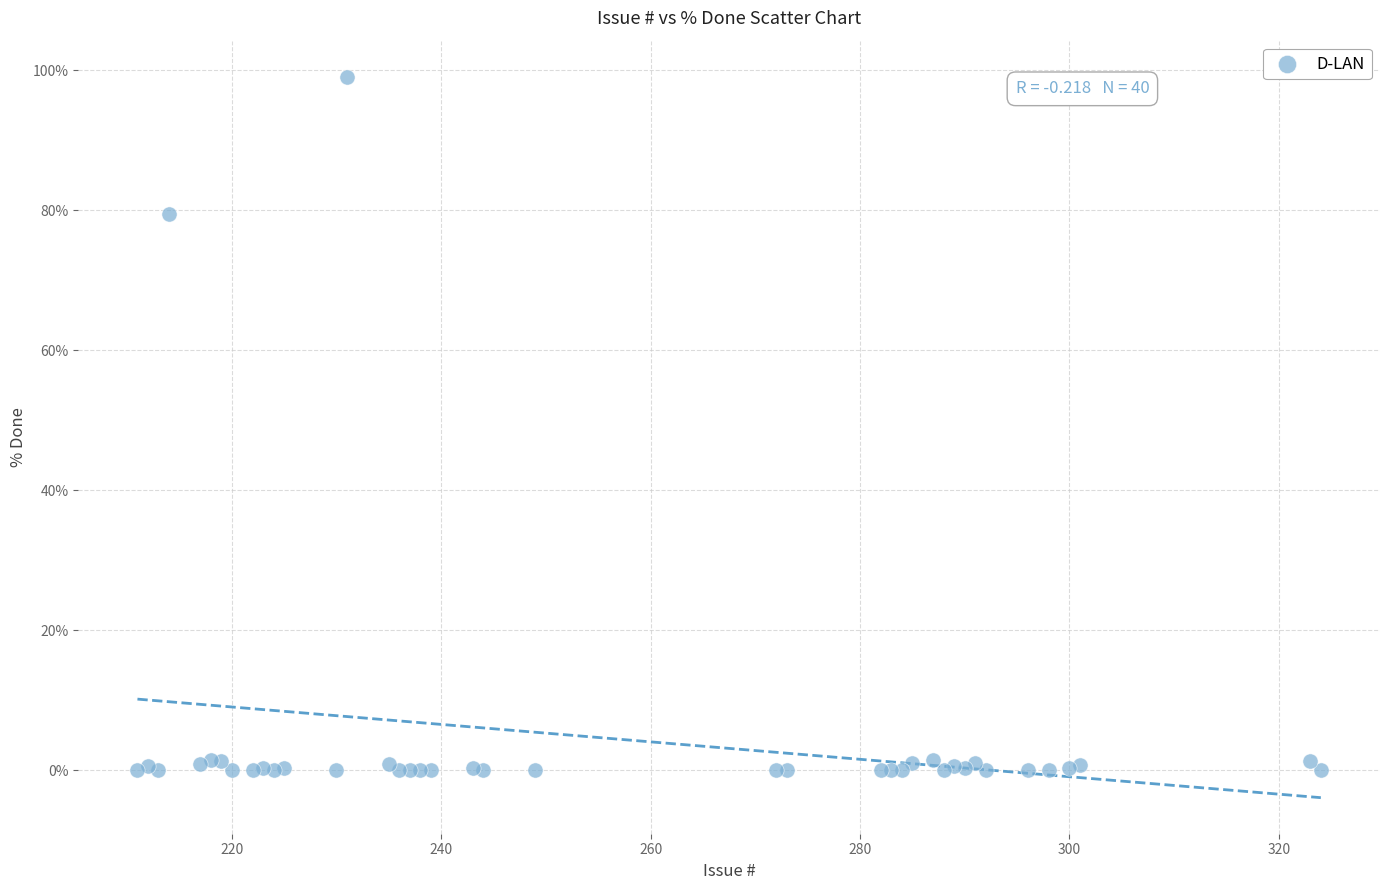

What Y value in the scatter plot is closest to 49?

79.4